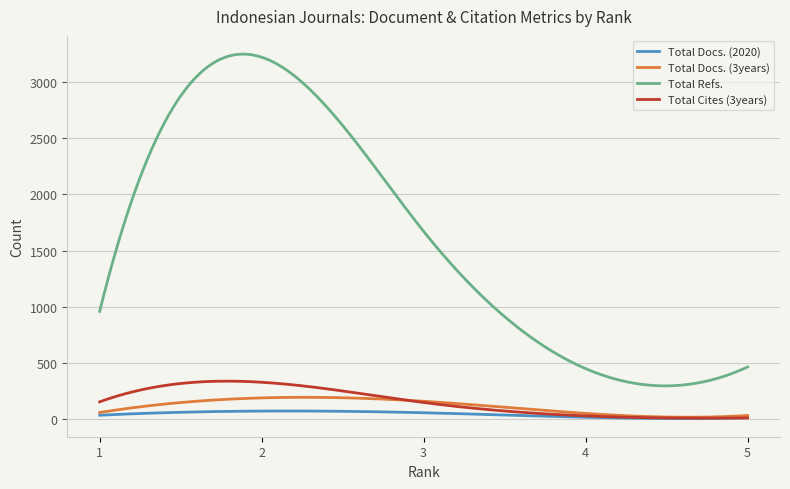

What is the highest value of the Total Docs. (2020) series?

75.6